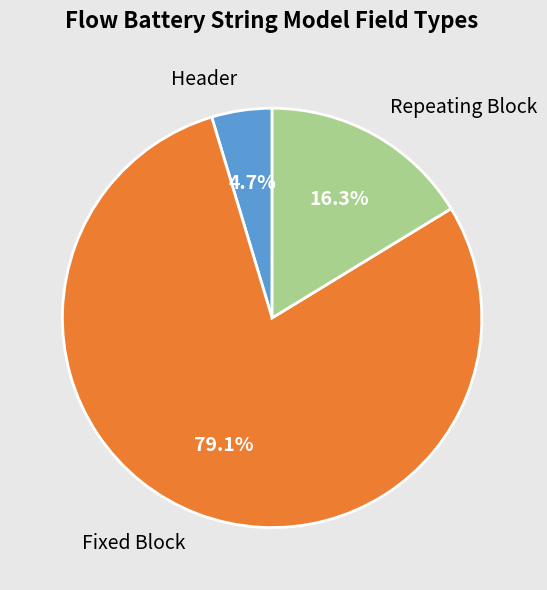

What is the smallest slice in the pie chart?

Header